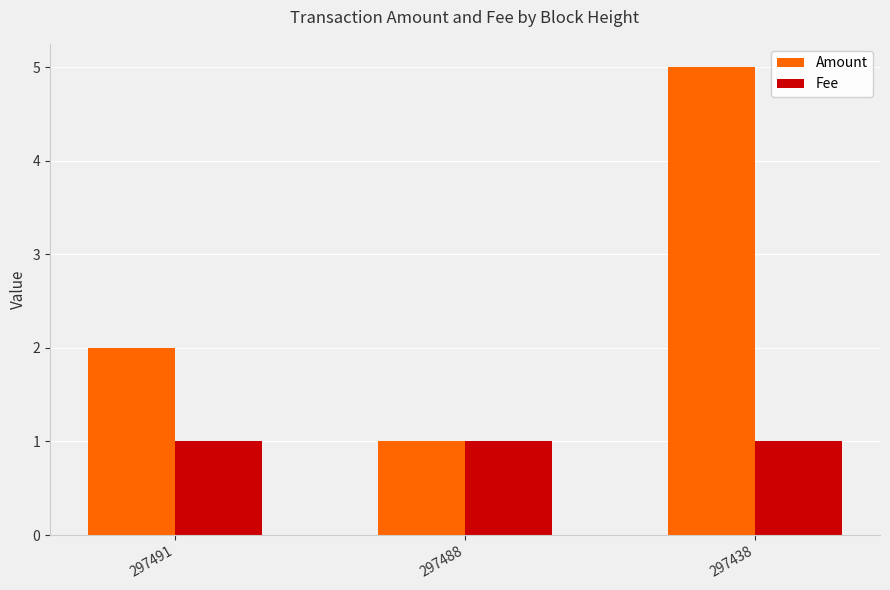

List the series in order of their peak value, lowest first.

Fee, Amount